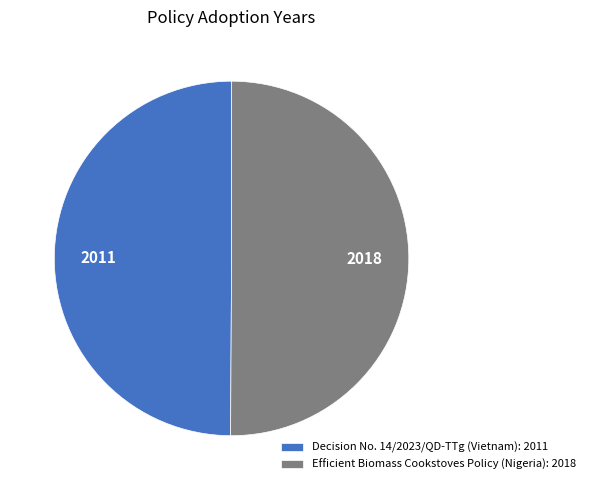

How many slices are in this pie chart?

2